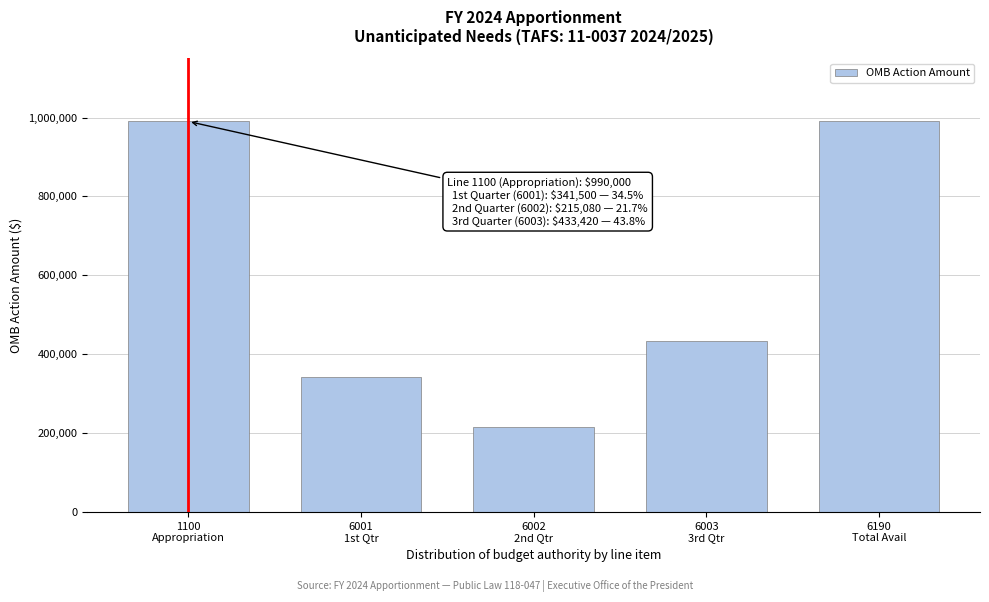

Reading left to right, what are all the values shown in this chart?

990000	341500	215080	433420	990000